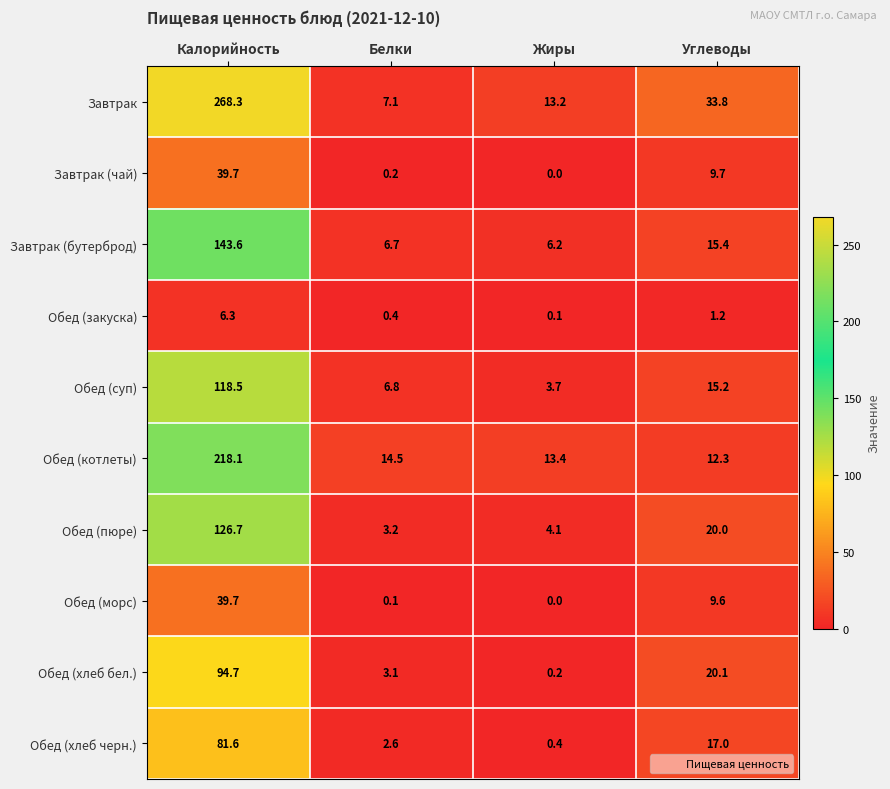

Rank the categories by Завтрак value from highest to lowest.

Калорийность, Углеводы, Жиры, Белки